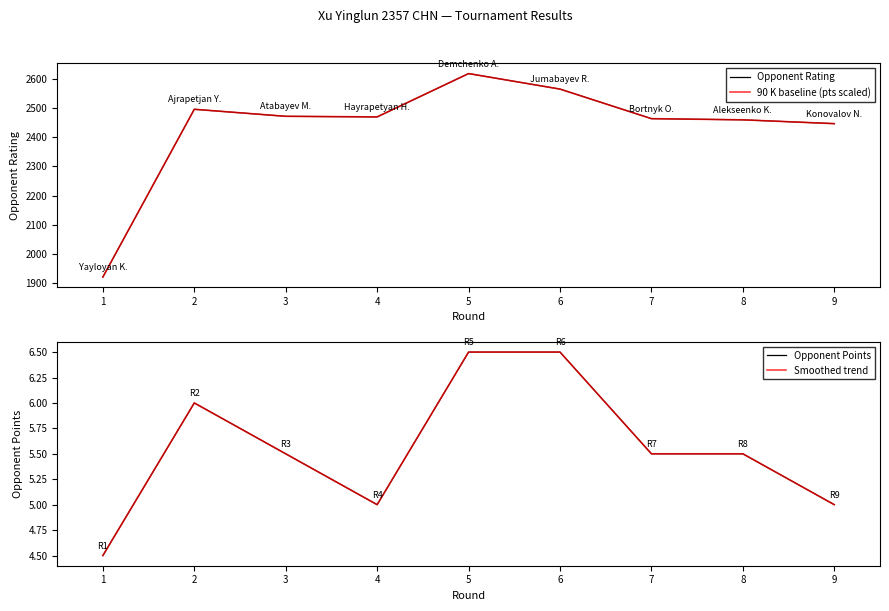

The value of Opponent Points at 8 is 8.8. True or false?

False